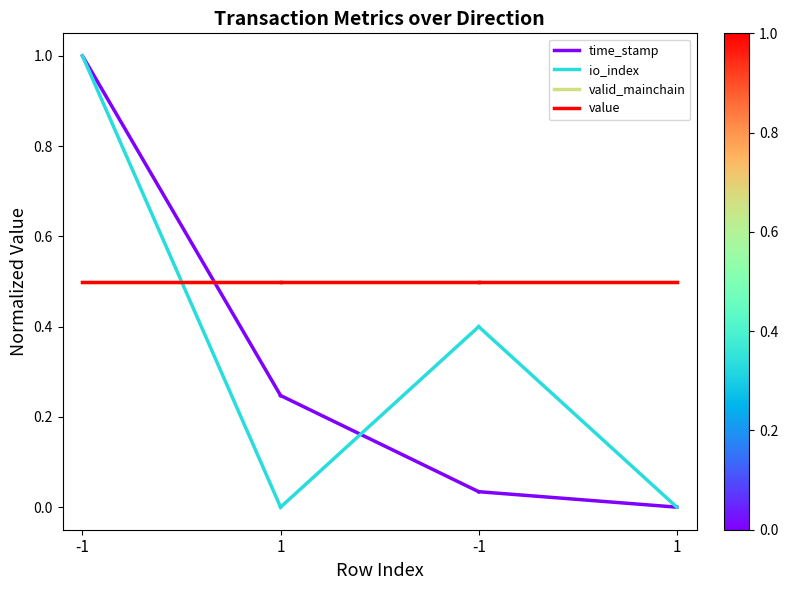

Which category has the lowest value in the time_stamp series?

1